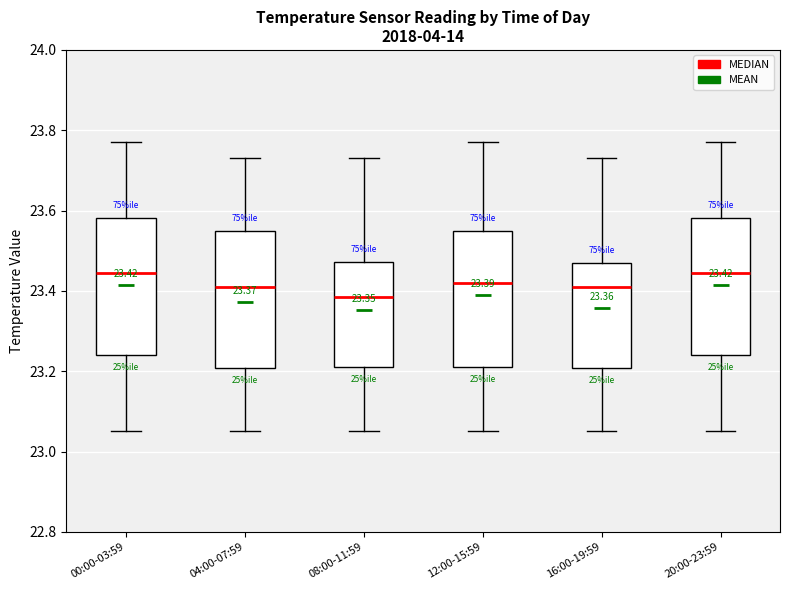

Which box's median line is the lowest?

08:00-11:59